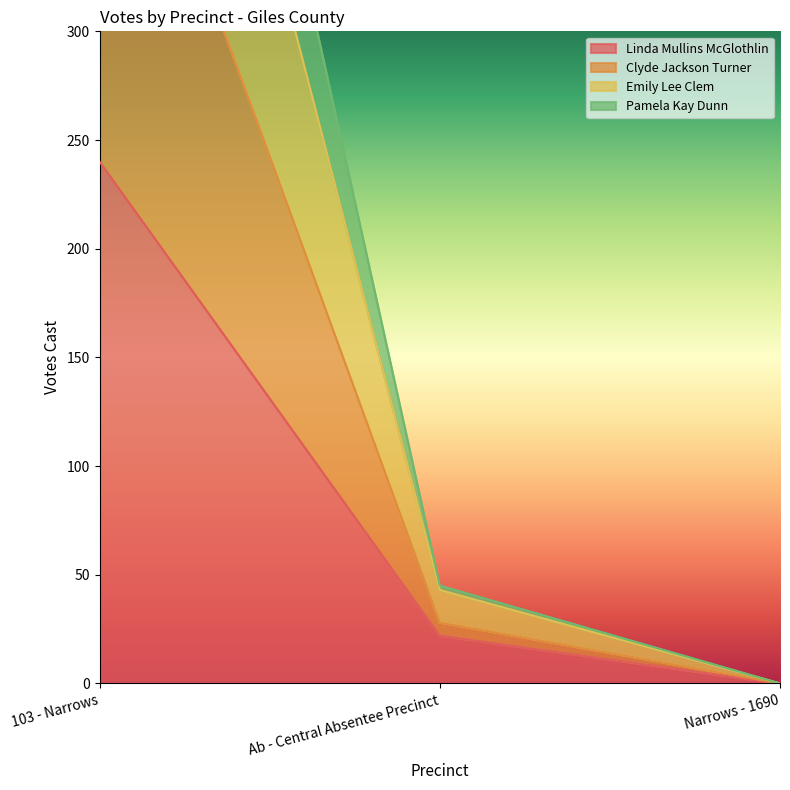

Rank the categories by Linda Mullins McGlothlin value from lowest to highest.

Narrows - 1690, Ab - Central Absentee Precinct, 103 - Narrows